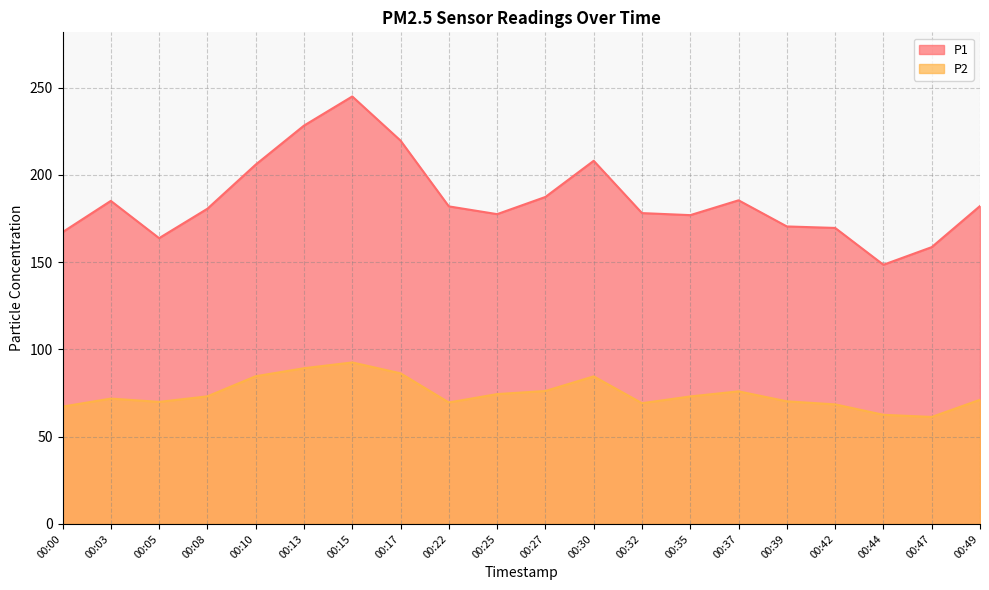

At which label does P1 reach its peak?

00:15